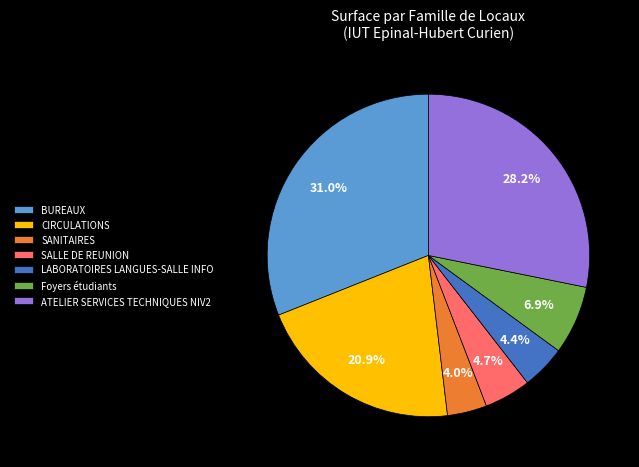

To the nearest percent, what is the combined percentage of Foyers étudiants and BUREAUX?

38%